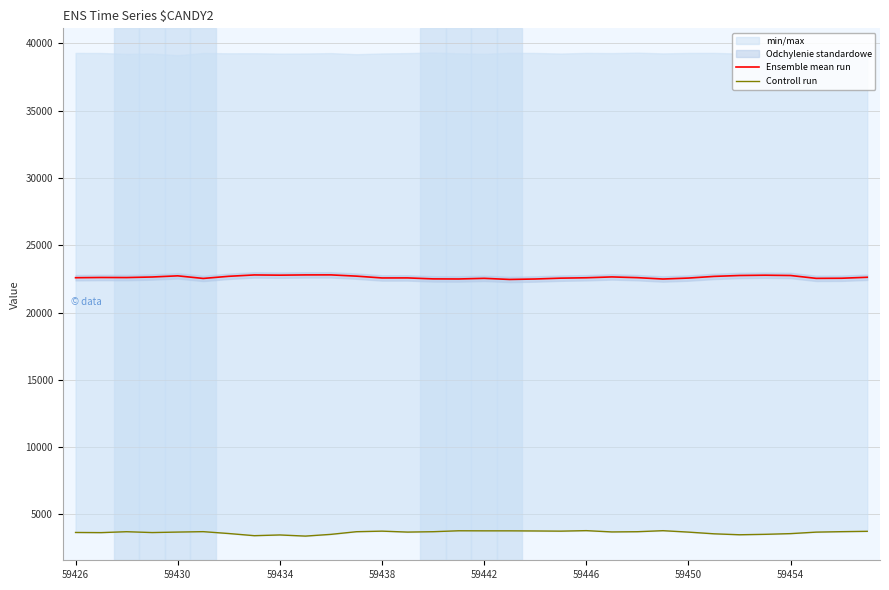

What is the minimum value for Ensemble mean run?

22458